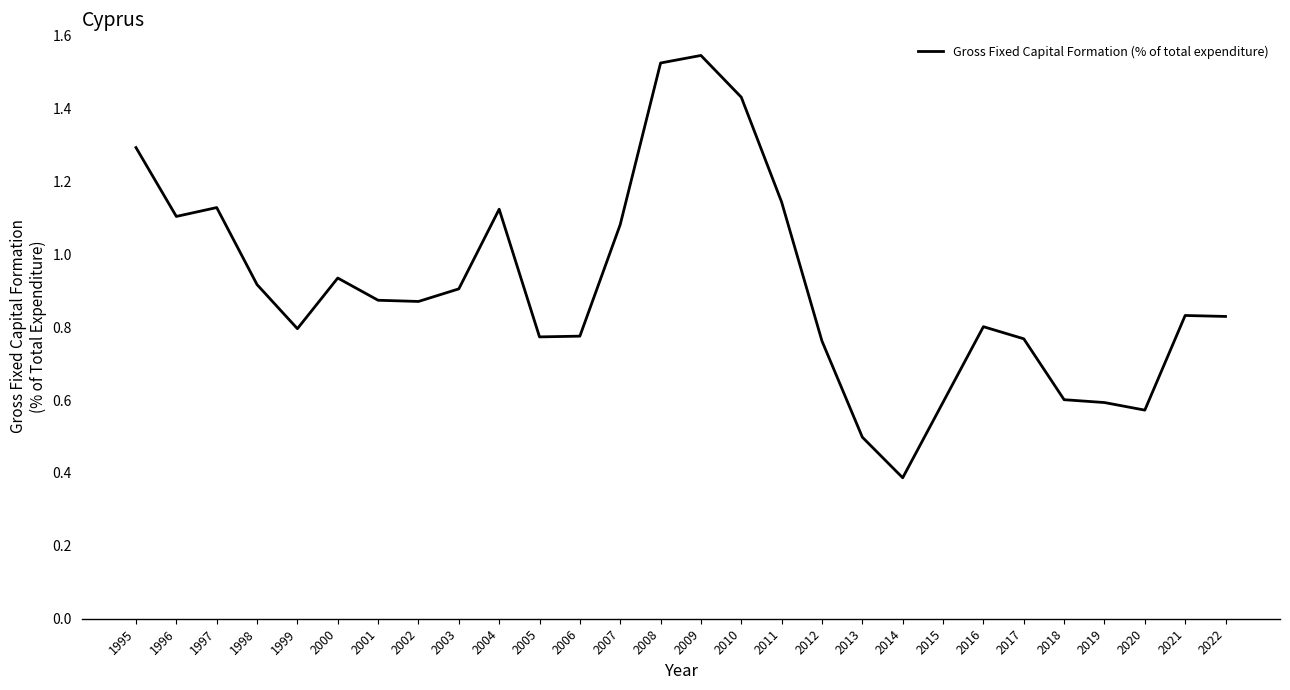

Which category has the lowest value across all series?

2014